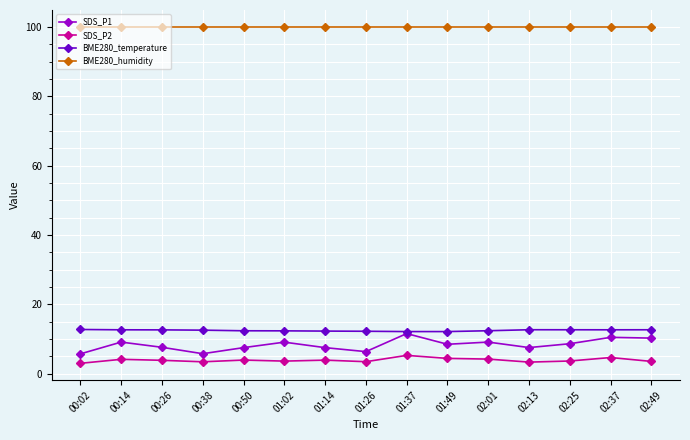

What is the total value across all series at 02:49?

126.6